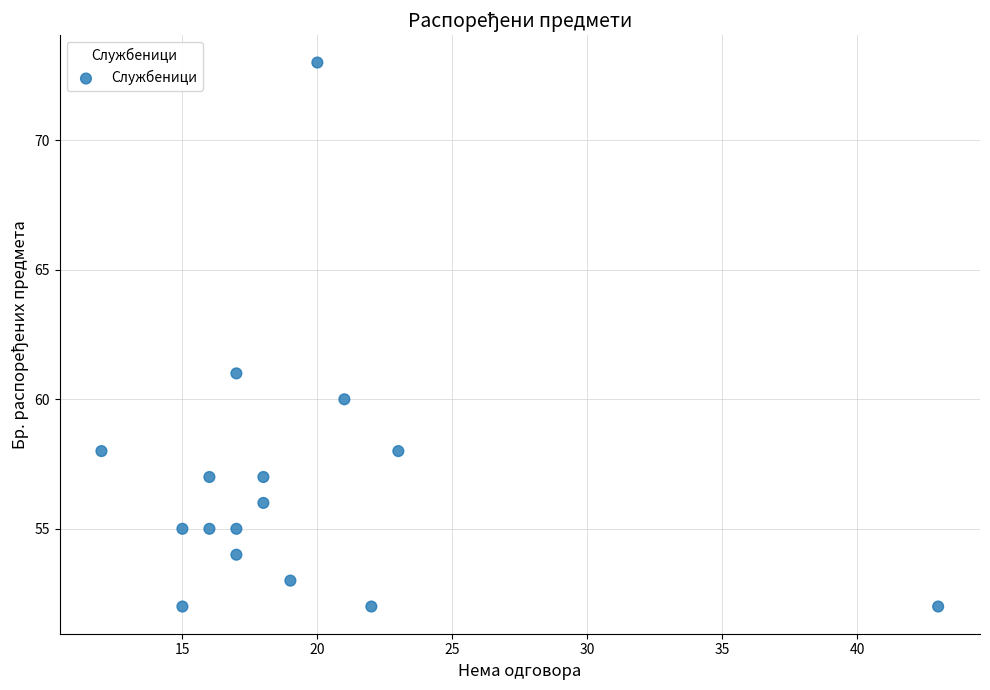

What Y value in the scatter plot is closest to 62?

61